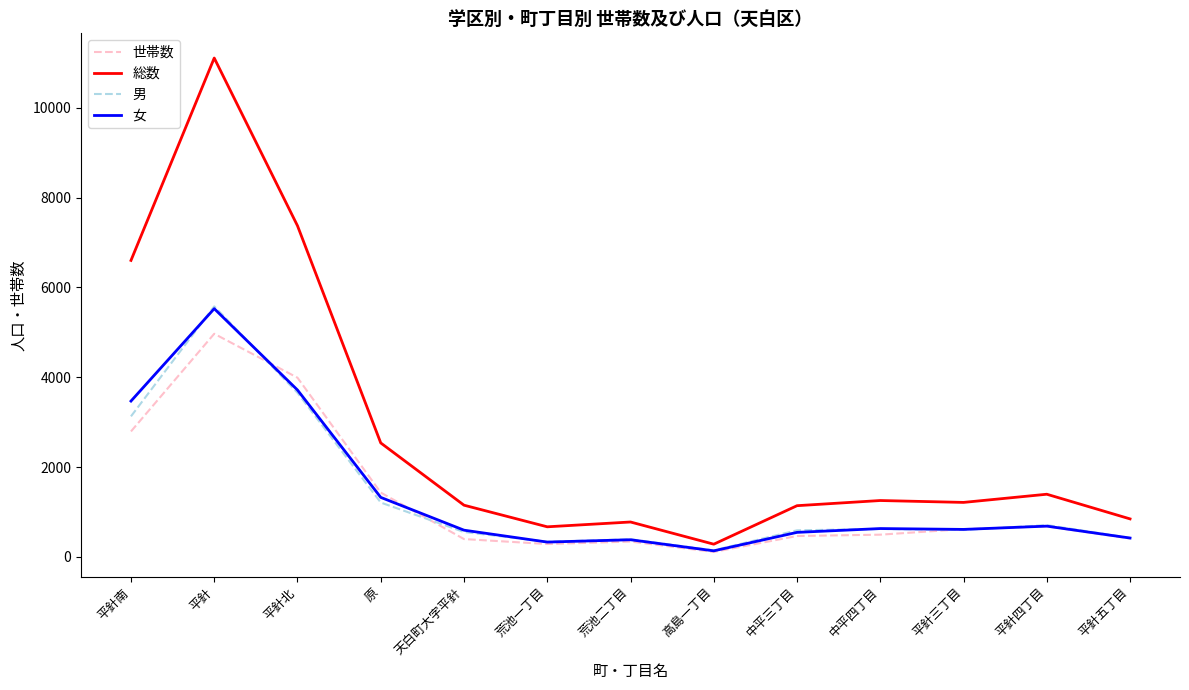

What is the difference between the 女 values at 天白町大字平針 and 平針?

4931